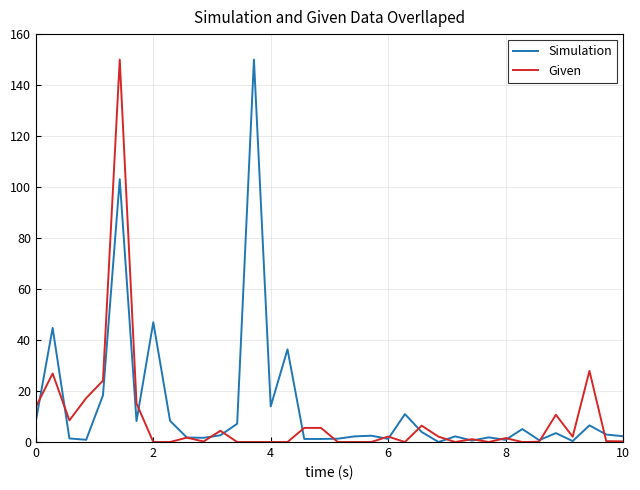

What is the maximum value shown in the chart?

150.0